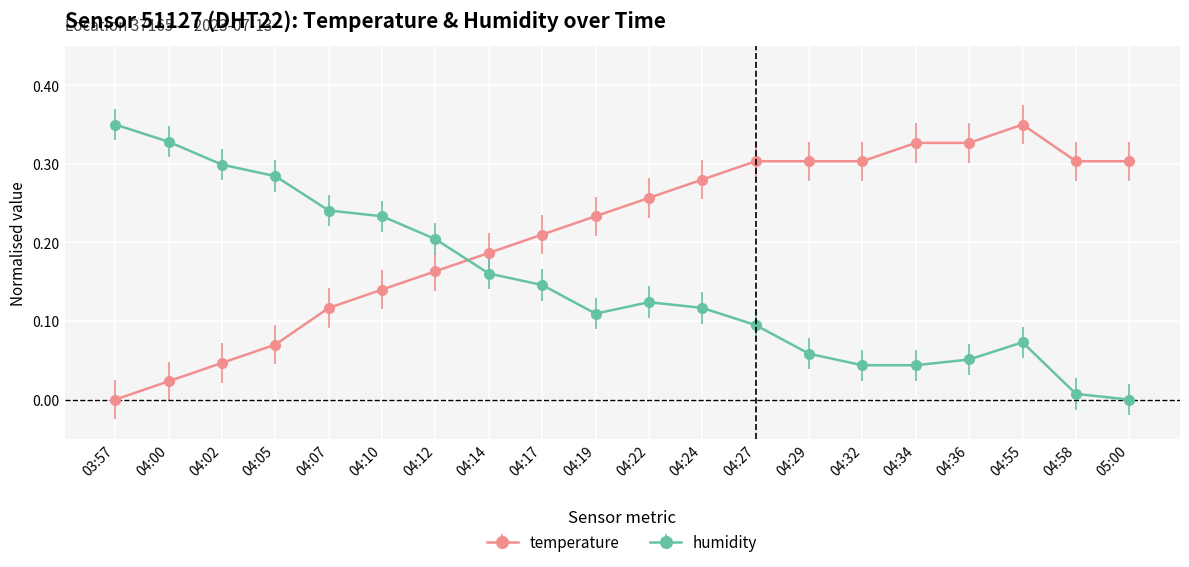

Which series changed the most between 04:02 and 04:07?

temperature